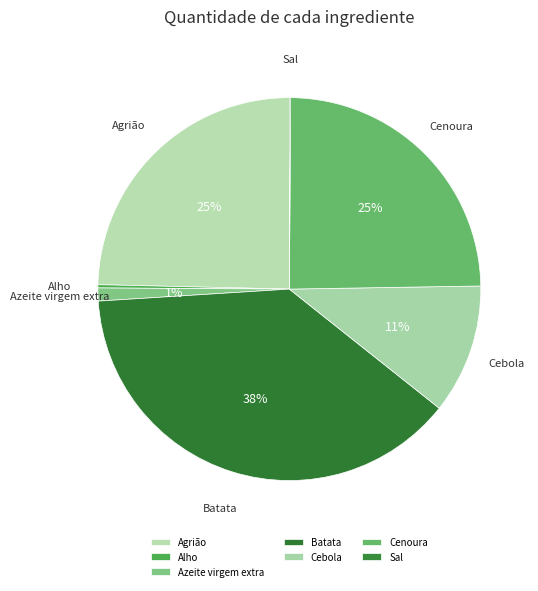

What portion of the pie excludes Agrião?

75.4%